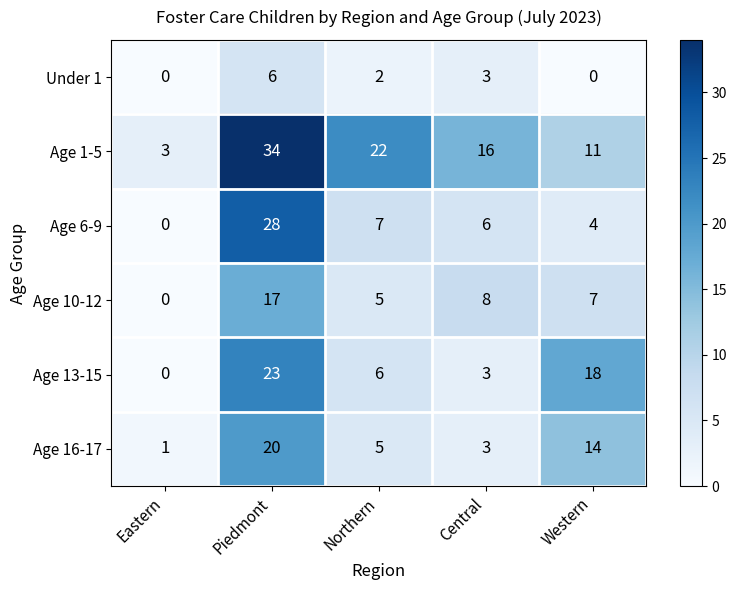

What is the spread (max minus min) of values at Western?

18